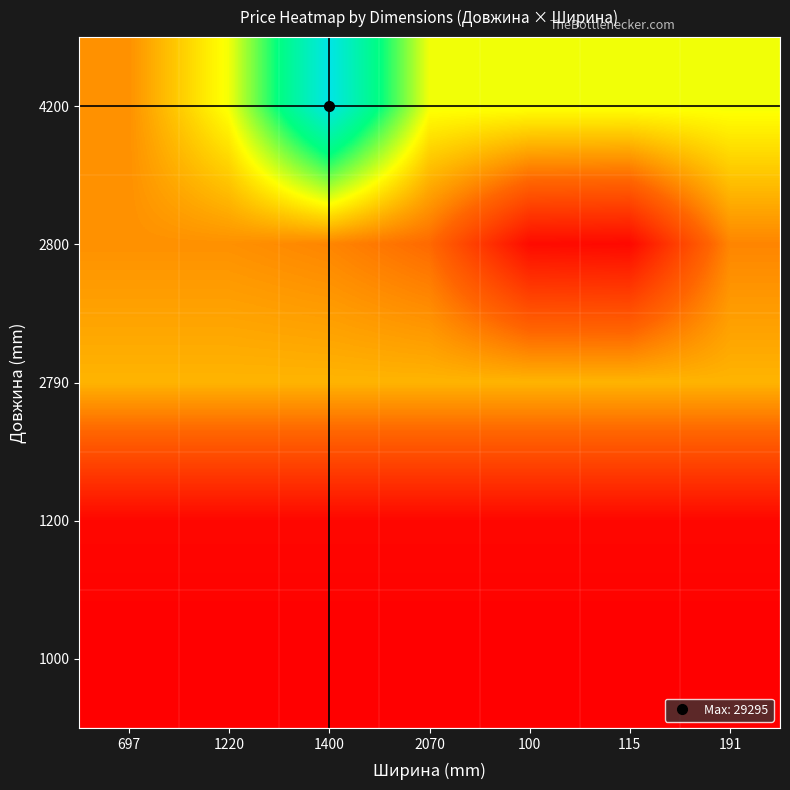

Reading left to right, transcribe all the data shown in this chart.

4200: 697=9416.9	1220=15019.2	1400=29294.9	2070=15019.2	100=15019.2	115=15019.2	191=15019.2
2800: 697=9416.9	1220=9416.9	1400=8874.6	2070=7545.9	100=904.3	115=700.4	191=8874.6
2790: 697=11113.6	1220=11113.6	1400=11113.6	2070=11113.6	100=11113.6	115=11113.6	191=11113.6
1200: 697=586.0	1220=586.0	1400=586.0	2070=586.0	100=586.0	115=586.0	191=586.0
1000: 697=32.0	1220=32.0	1400=32.0	2070=32.0	100=32.0	115=32.0	191=32.0